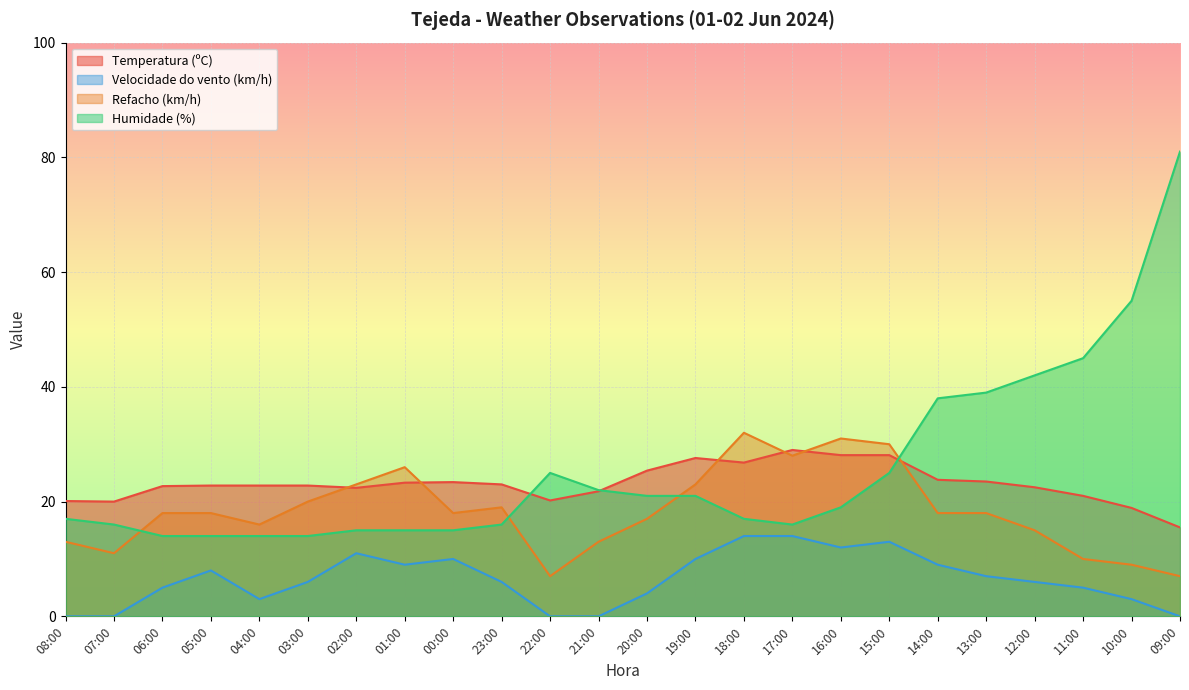

List the labels in order of Velocidade do vento (km/h) value, smallest first.

08:00, 07:00, 22:00, 21:00, 09:00, 04:00, 10:00, 20:00, 06:00, 11:00, 03:00, 23:00, 12:00, 13:00, 05:00, 01:00, 14:00, 00:00, 19:00, 02:00, 16:00, 15:00, 18:00, 17:00